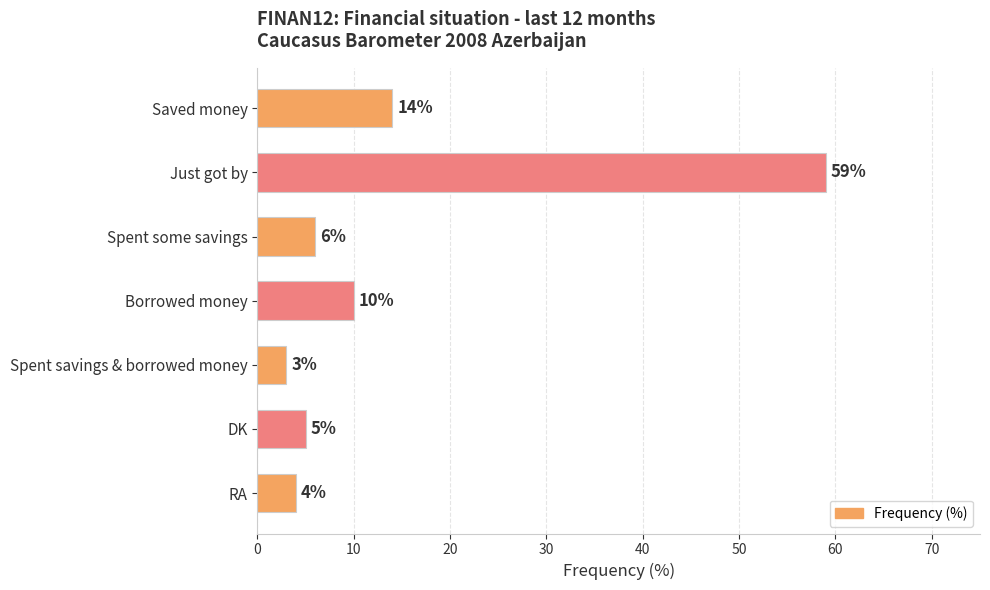

What is the difference between the values at Just got by and Borrowed money?

49